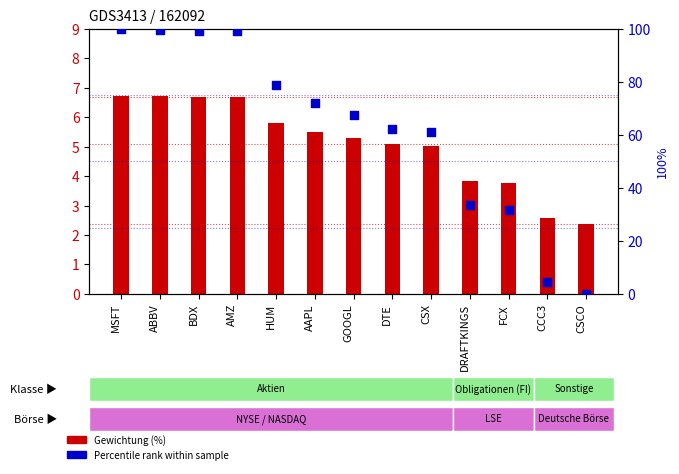

At how many categories does at least one series exceed 57?

9